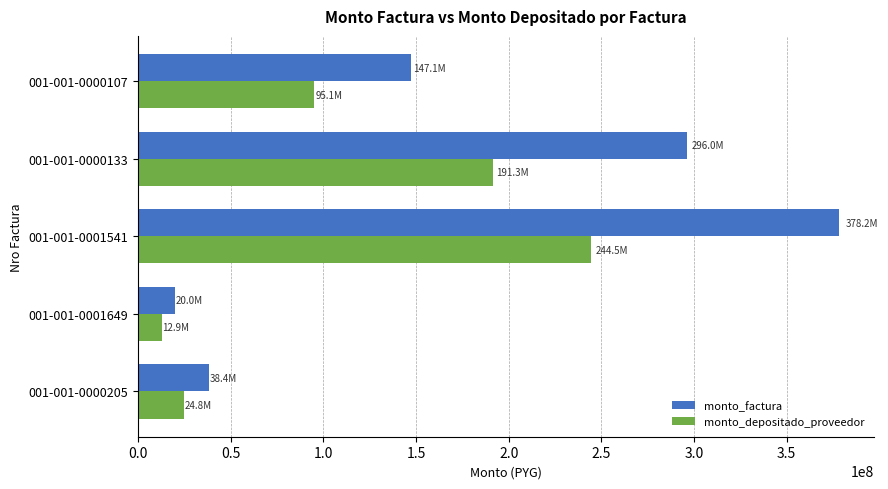

Rank the categories by monto_depositado_proveedor value from lowest to highest.

001-001-0001649, 001-001-0000205, 001-001-0000107, 001-001-0000133, 001-001-0001541